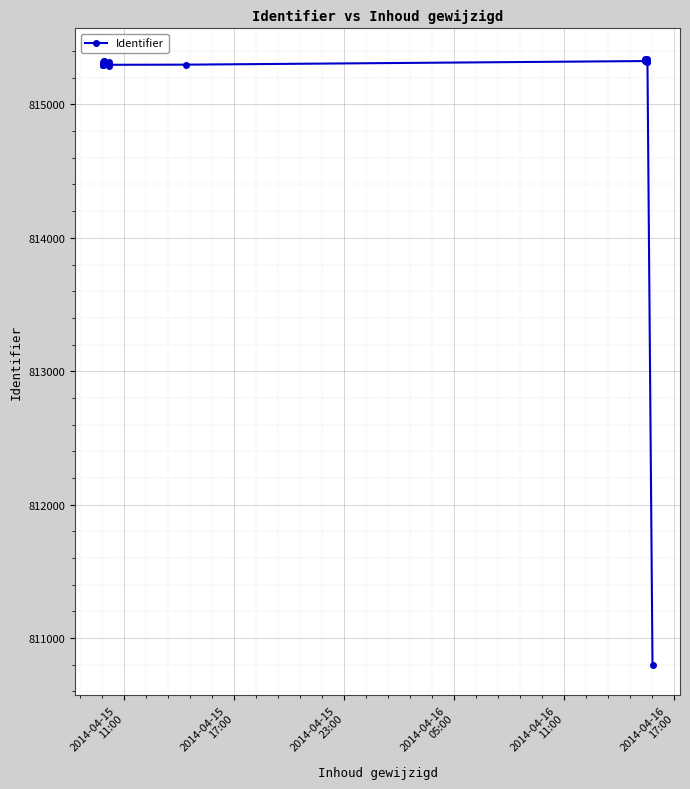

Reading right to left, transcribe all the data shown in this chart.

810801	815317	815341	815316	815342	815325	815298	815297	815319	815300	815291	815323	815322	815318	815296	815294	815293